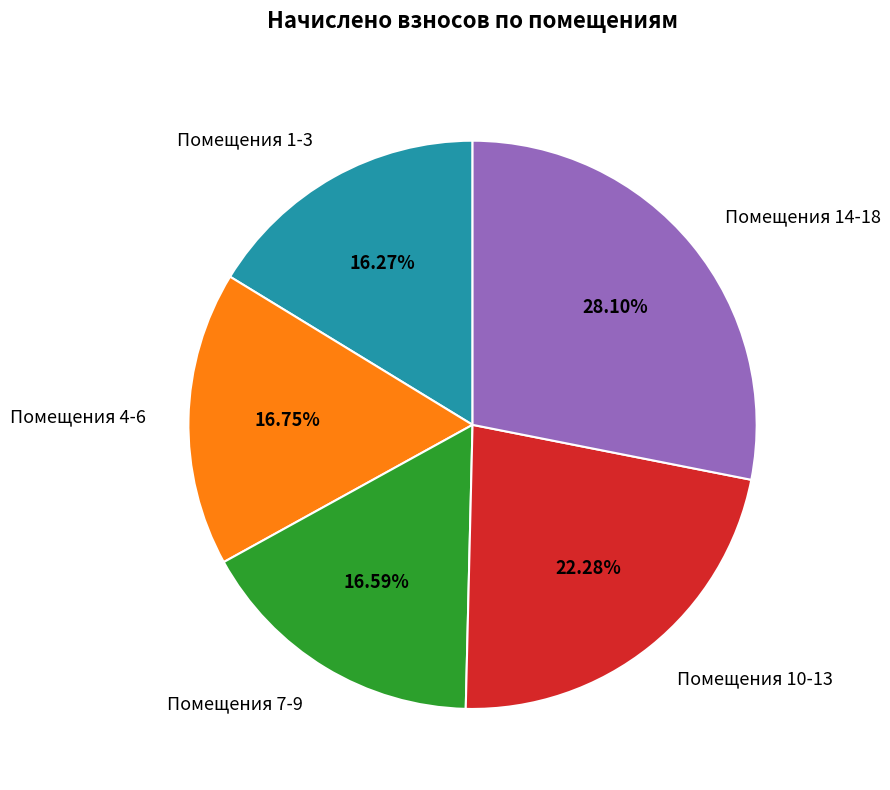

Which has a higher value, Помещения 1-3 or Помещения 10-13?

Помещения 10-13